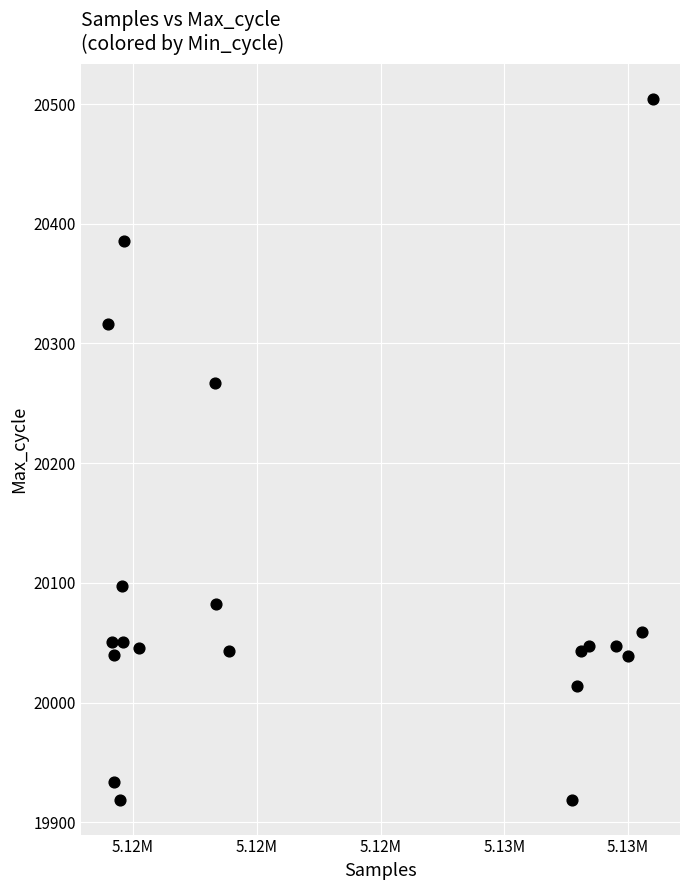

What is the range of X values (max minus min)?

22006